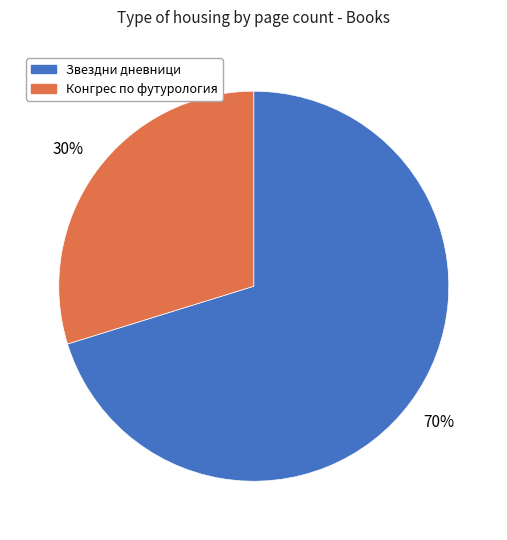

Which has a higher value, Конгрес по футурология or Звездни дневници?

Звездни дневници